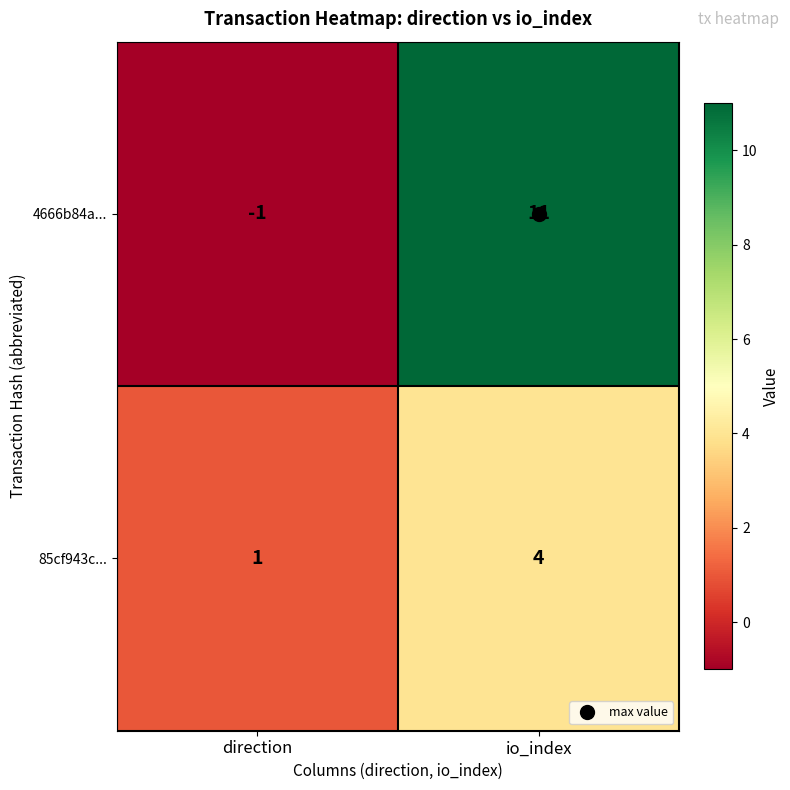

Rank the series by their average value, from lowest to highest.

85cf943c..., 4666b84a...